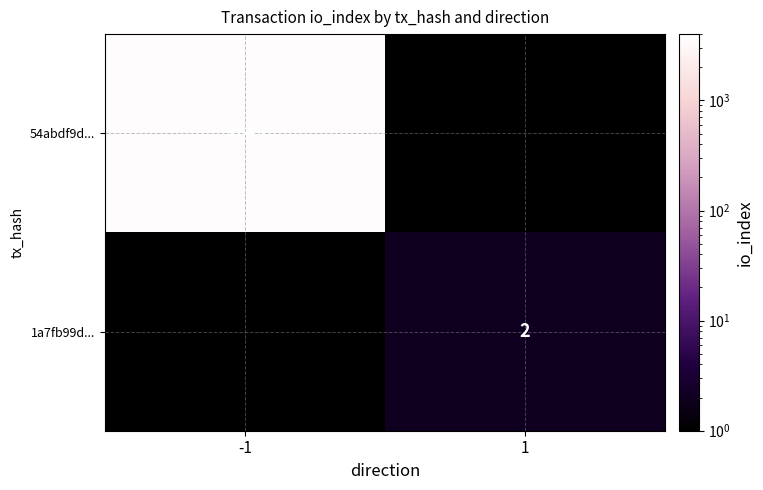

The 54abdf9d... series shows 3749 at -1. True or false?

True